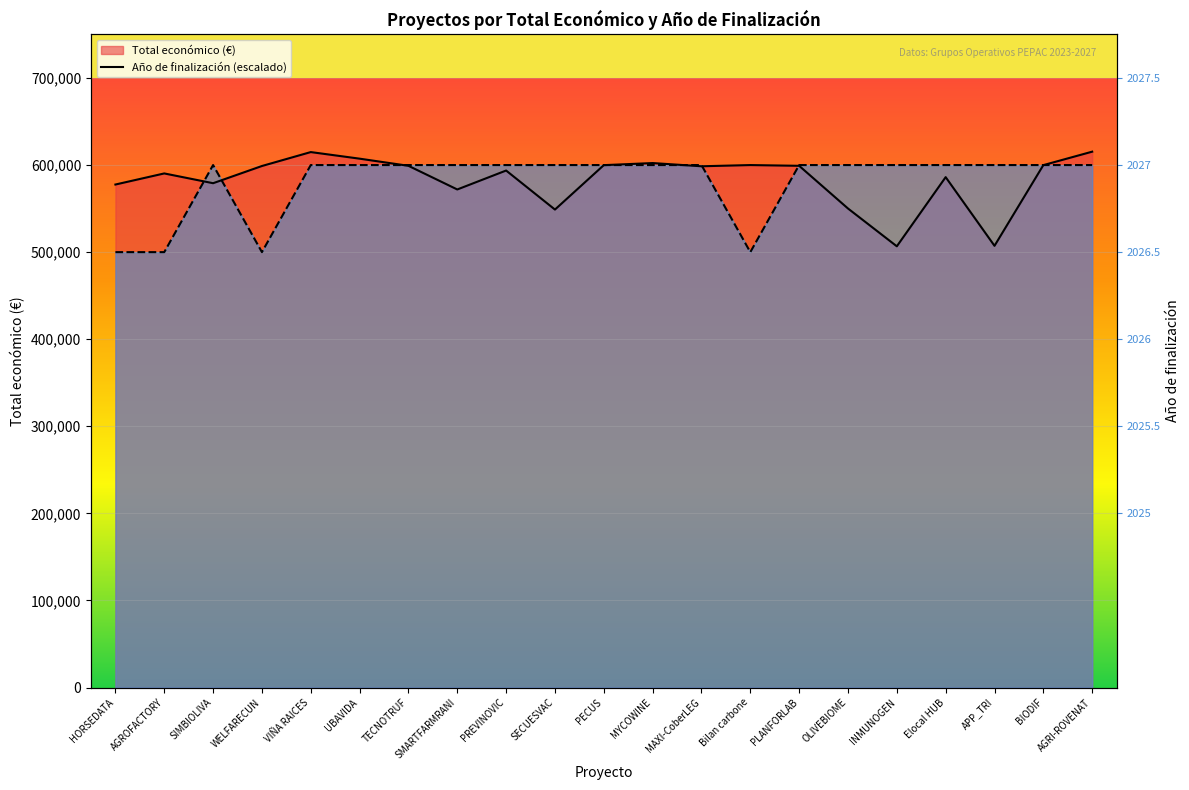

In Total económico, how many points are higher than both neighbors (excluding endpoints)?

6